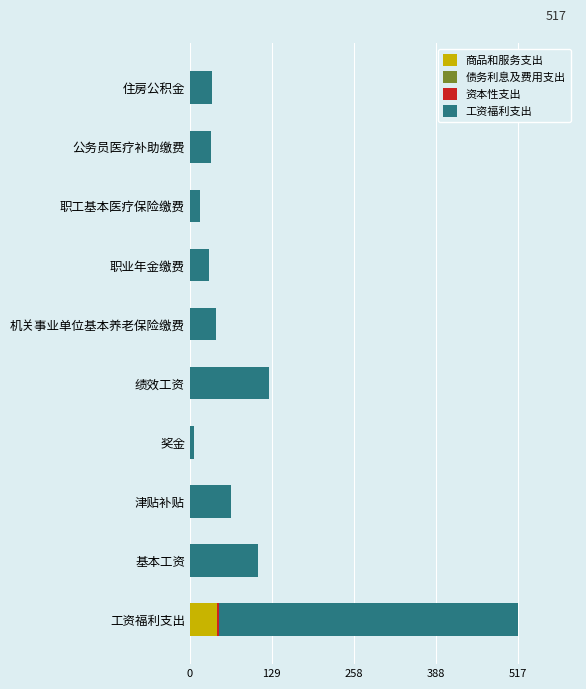

At which label does 商品和服务支出 reach its peak?

工资福利支出